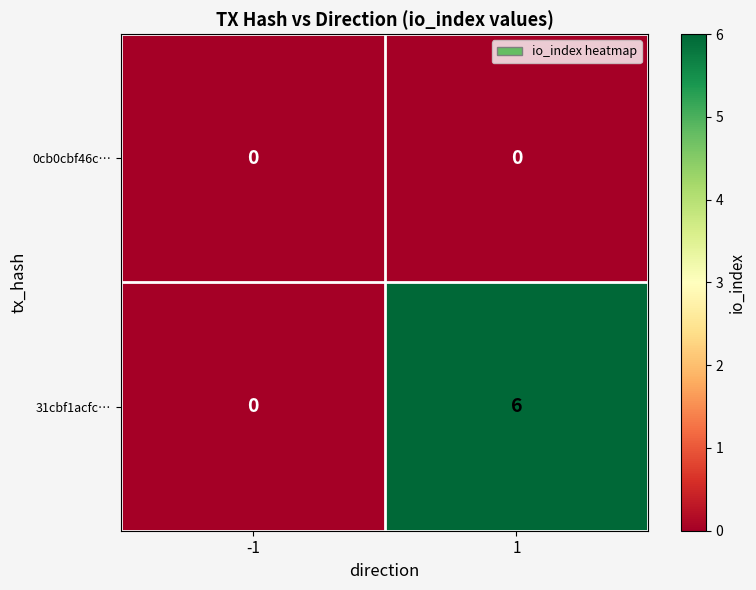

Which series has the largest total across all categories?

31cbf1acfc…